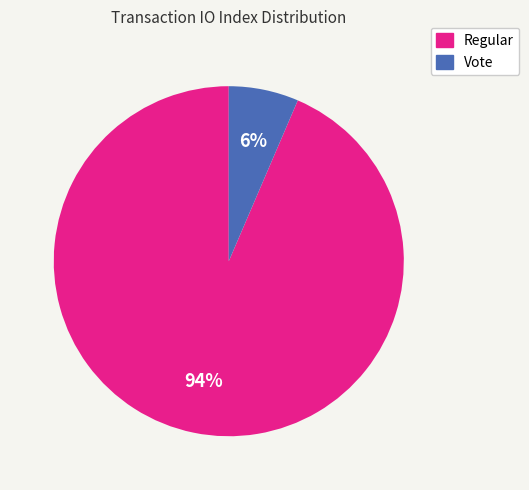

Is the sum of Vote and Regular greater than half?

Yes